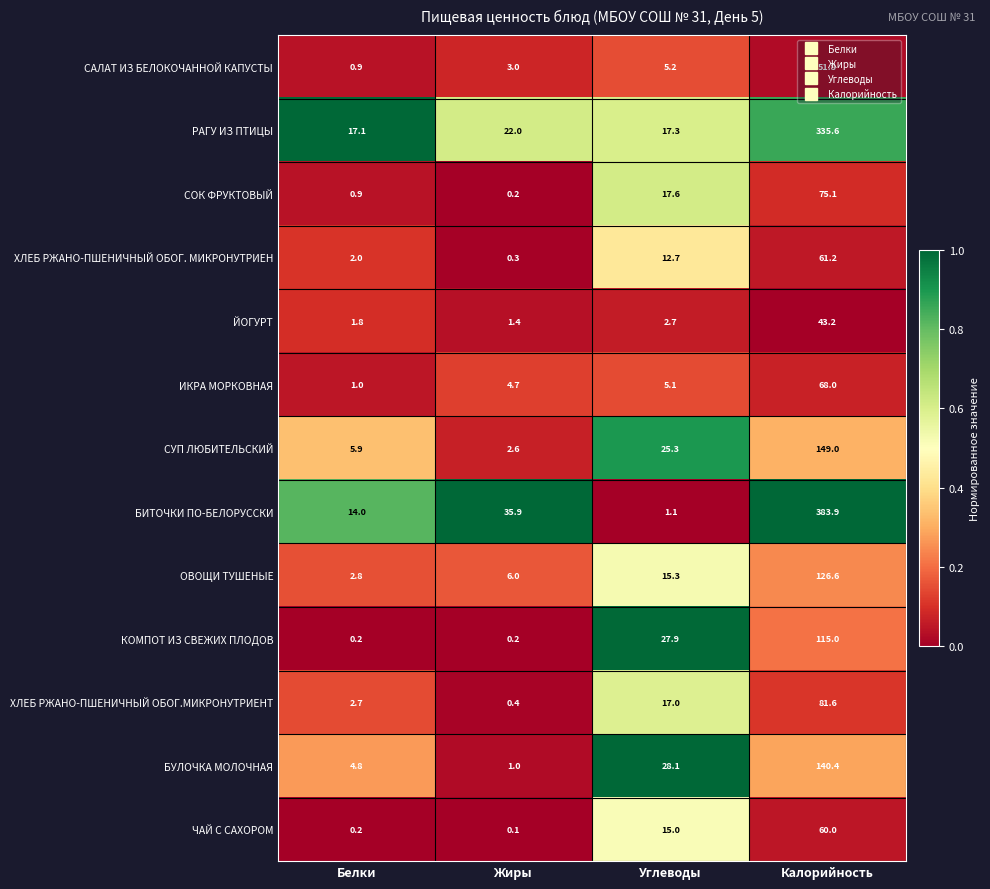

Which series has the largest range (max minus min)?

БИТОЧКИ ПО-БЕЛОРУССКИ